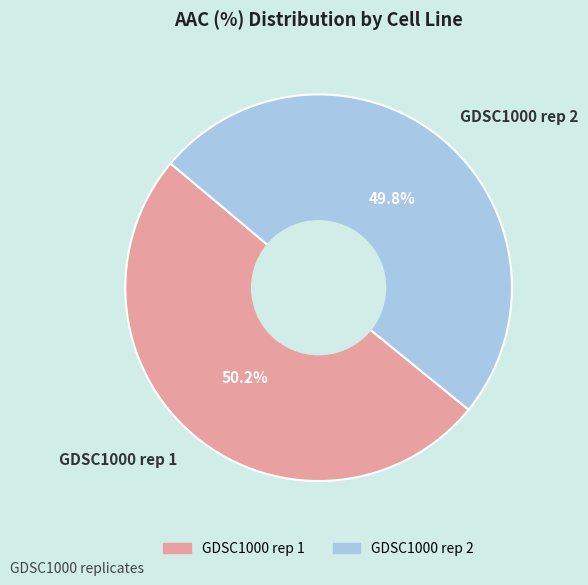

To the nearest percent, what is the combined percentage of GDSC1000 rep 1 and GDSC1000 rep 2?

100%